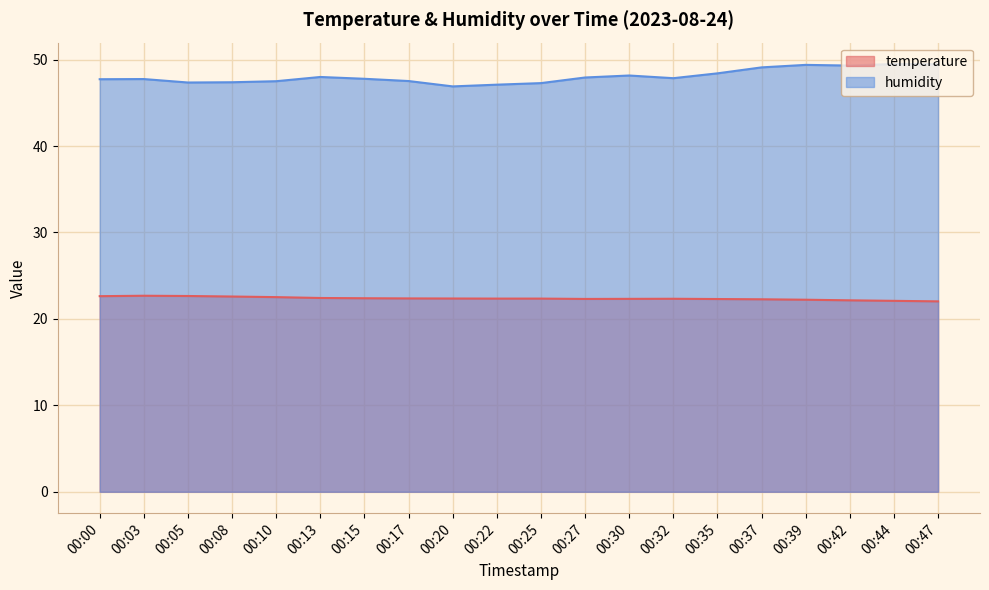

What is the difference between the temperature values at 00:17 and 00:37?

0.1